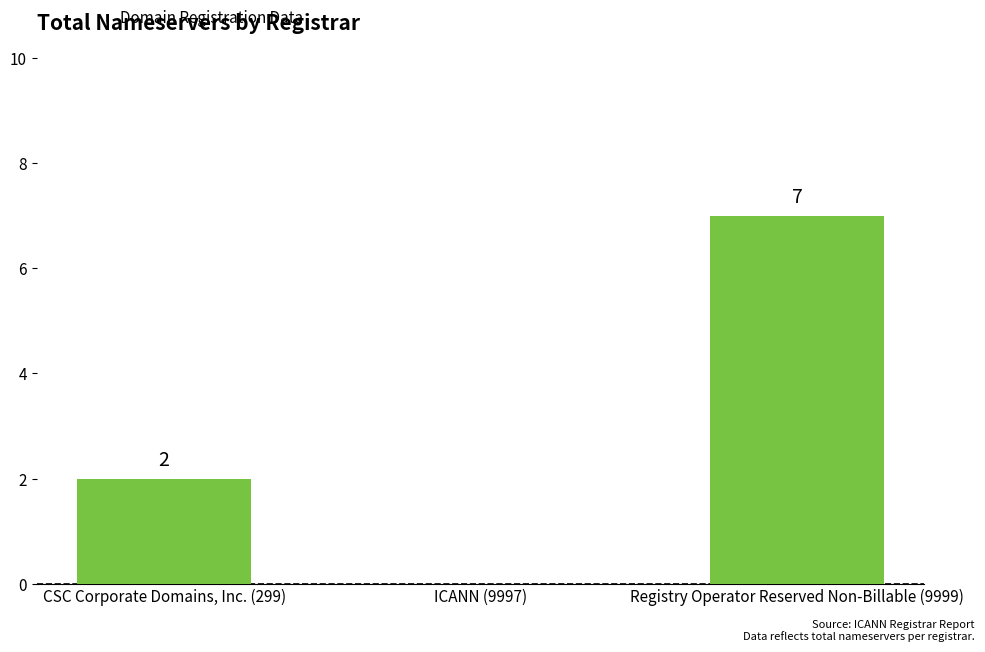

Which category has the highest value across all series?

Registry Operator Reserved Non-Billable (9999)